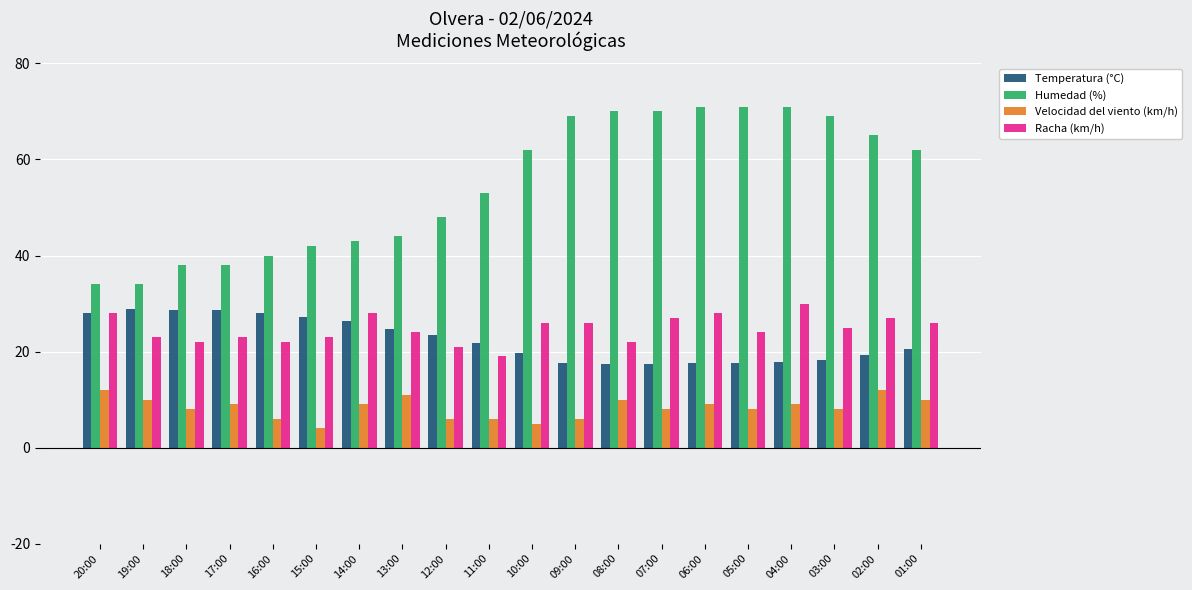

What position from the right is 17:00?

17